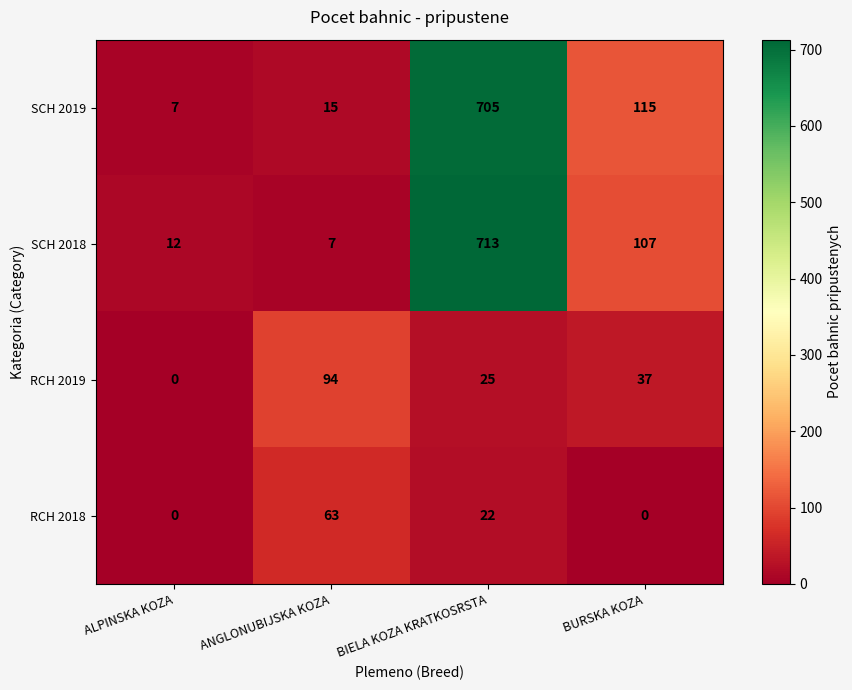

How many data points in SCH 2019 are less than 115?

2